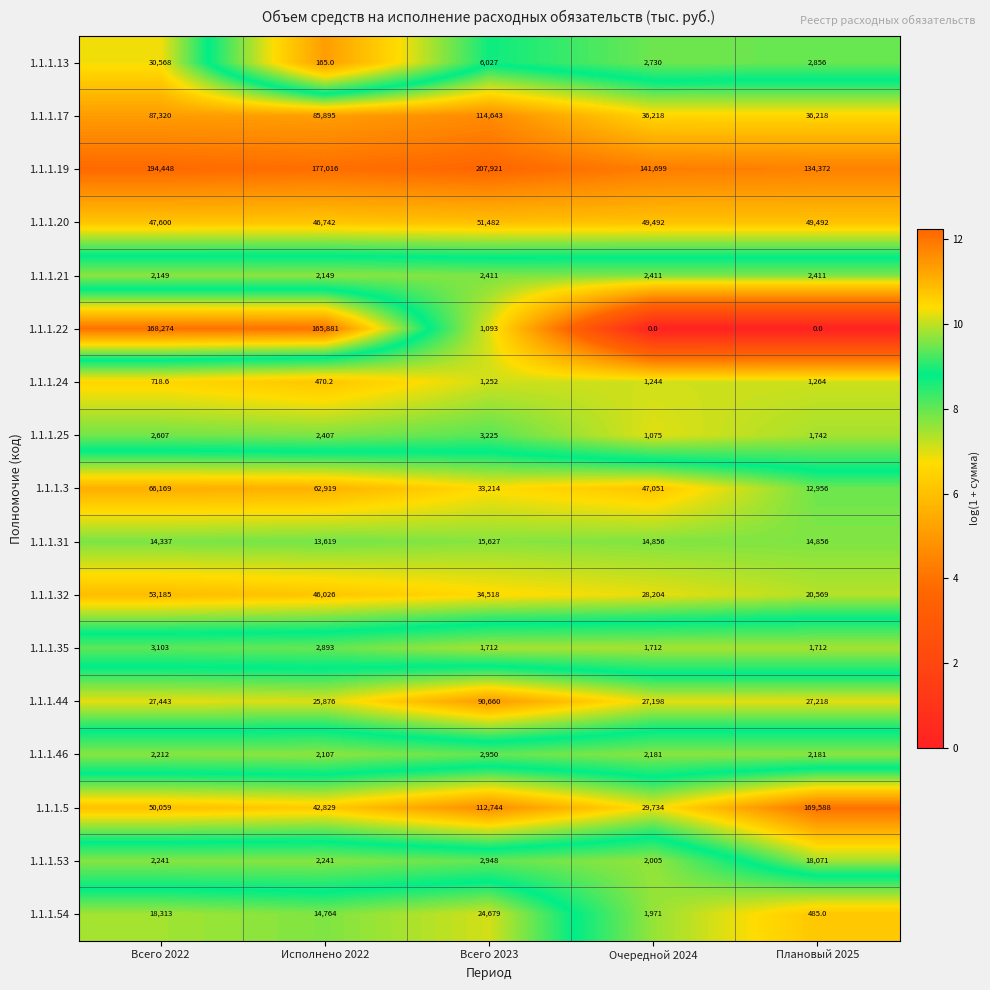

What is the sum of all 1.1.1.31 values?

73295.0